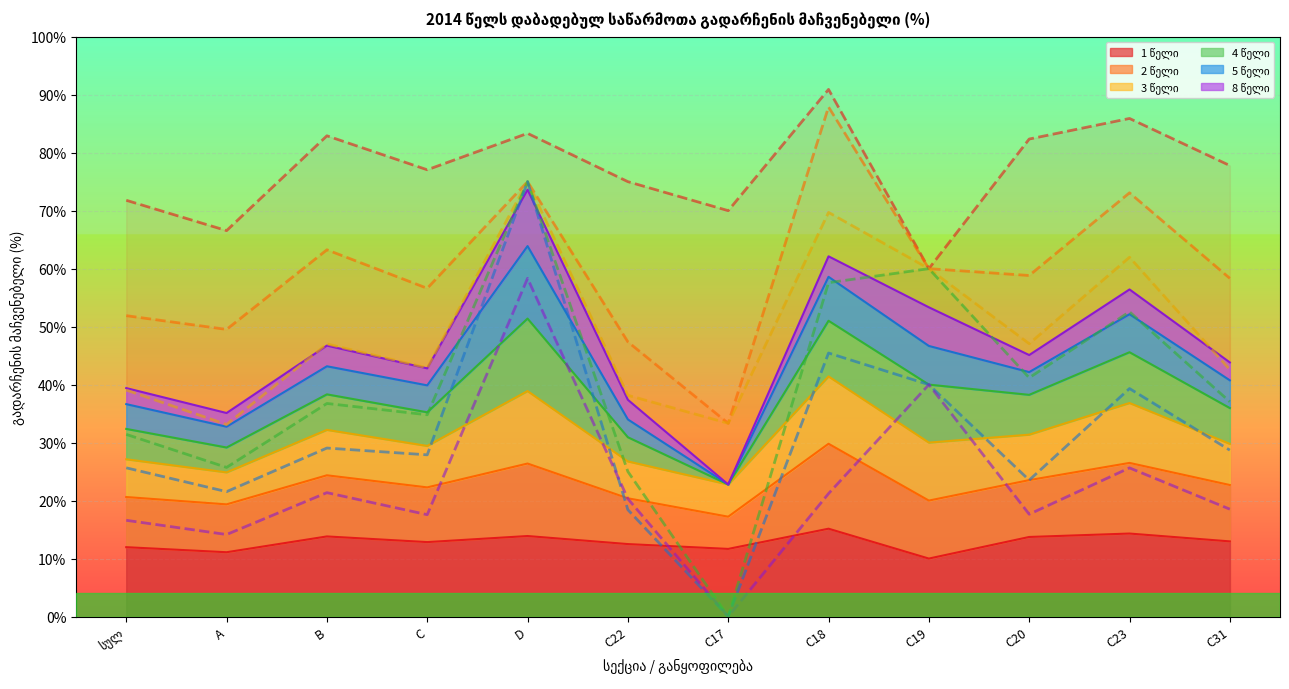

What is the label of the 4th point from the left?

C